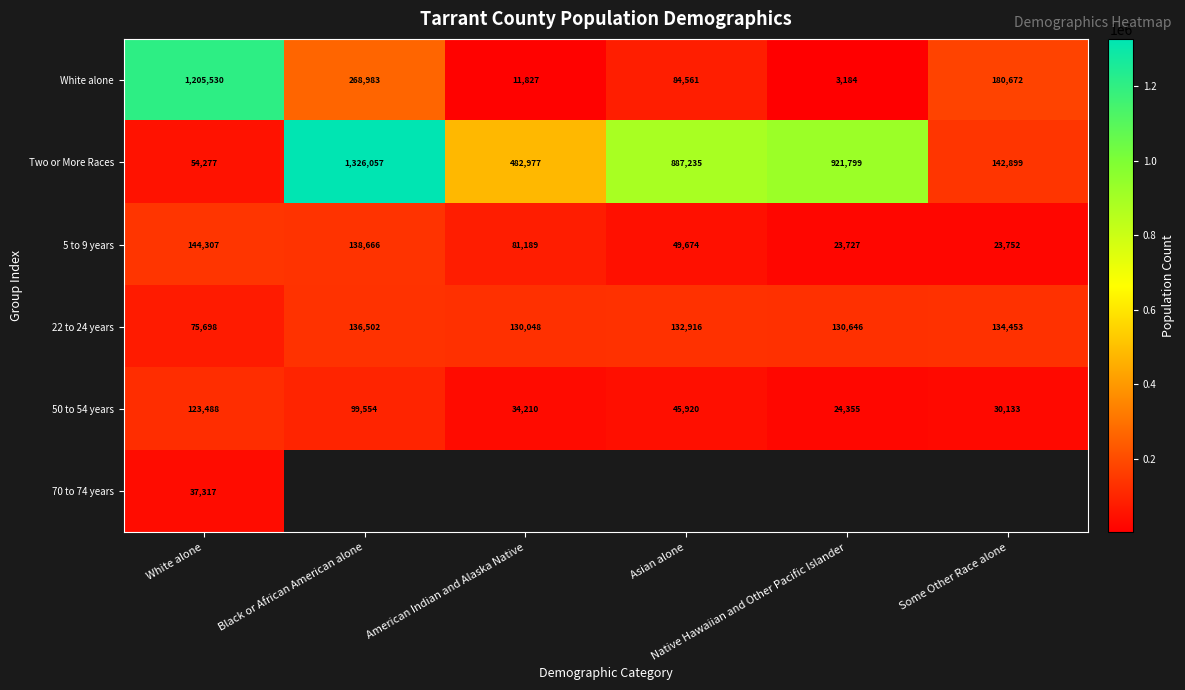

Is it true that 5 to 9 years equals 14563.9 at Native Hawaiian and Other Pacific Islander?

False